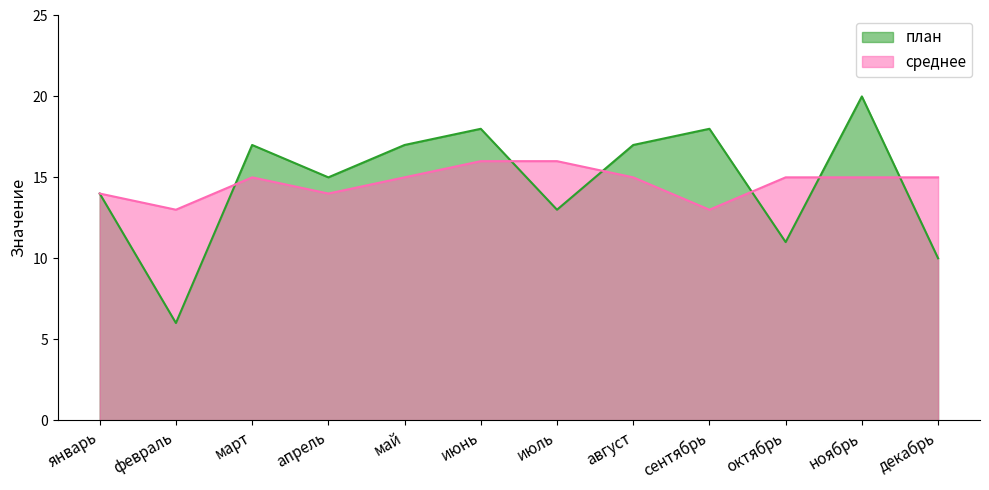

How many lines are shown in the chart?

2